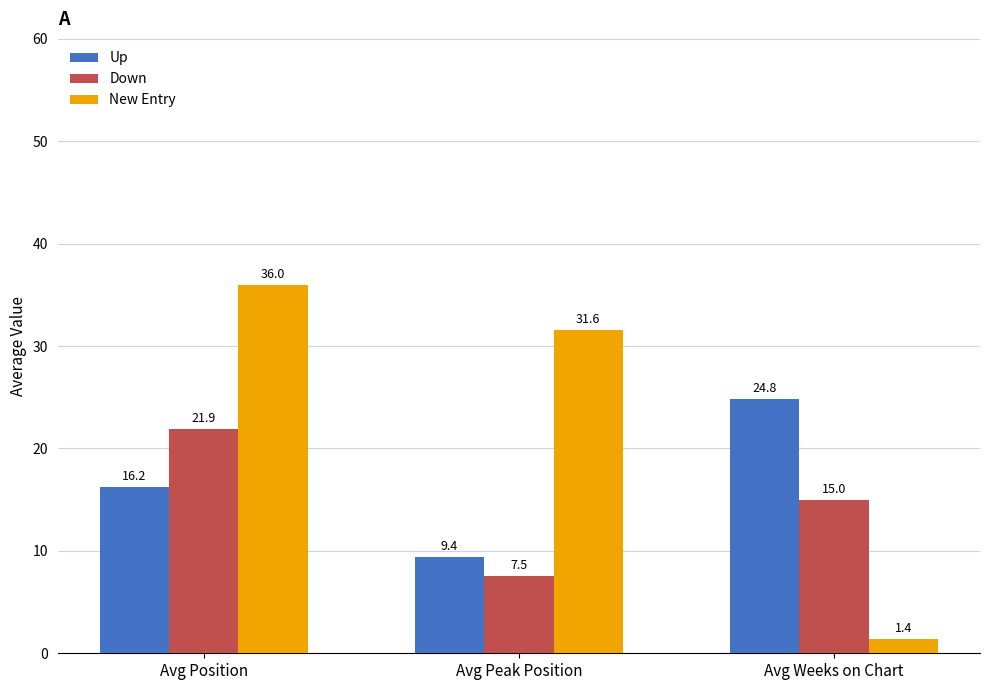

How many values in the New Entry series exceed 31?

2